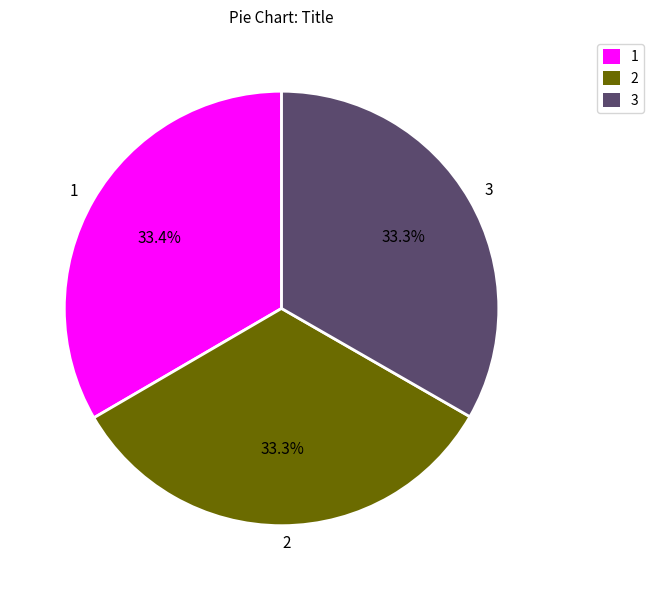

What is the total percentage of 3 and 1?

66.7%